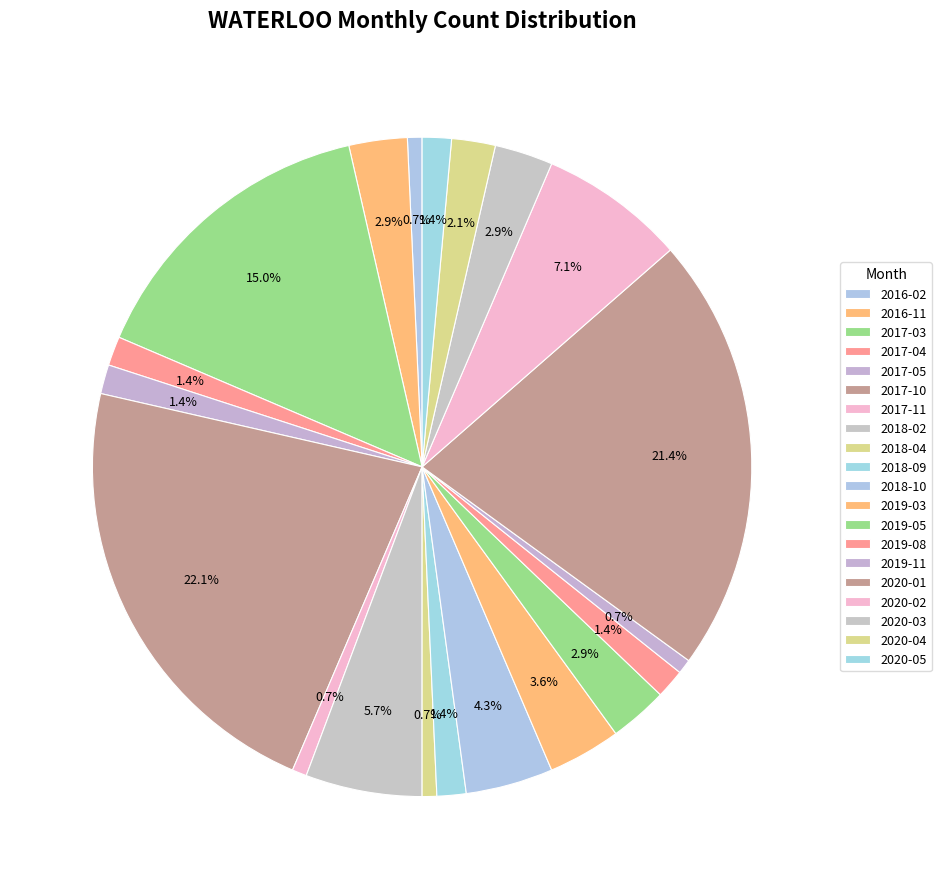

Count the number of slices in the pie.

20